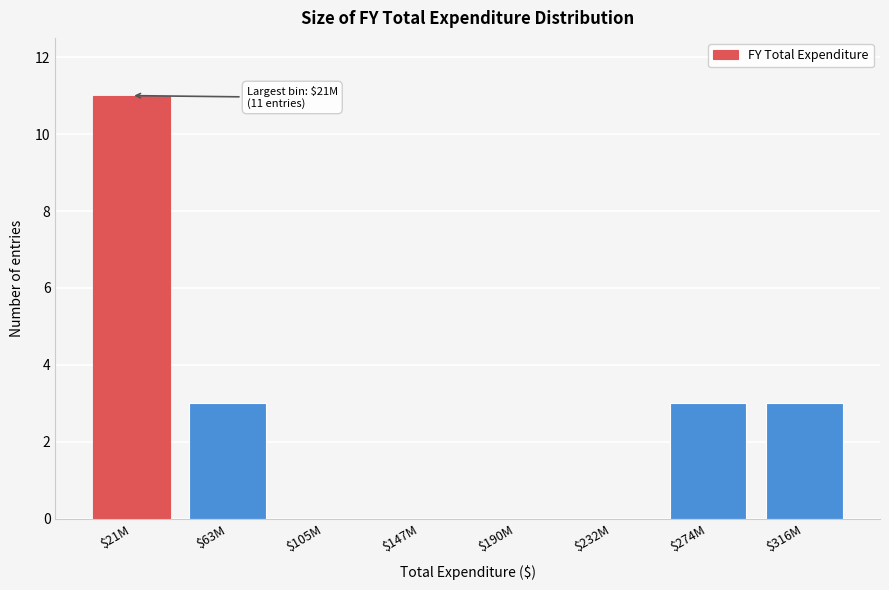

What is the sum of all values?

20